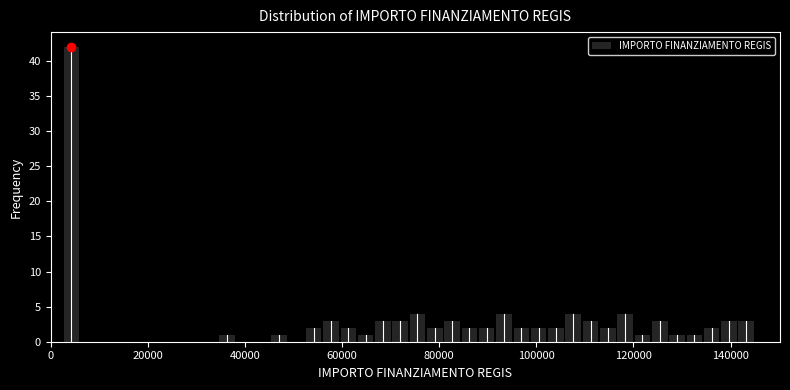

Read against the x-axis, roughly where is the centre of the tallest bar?

4000